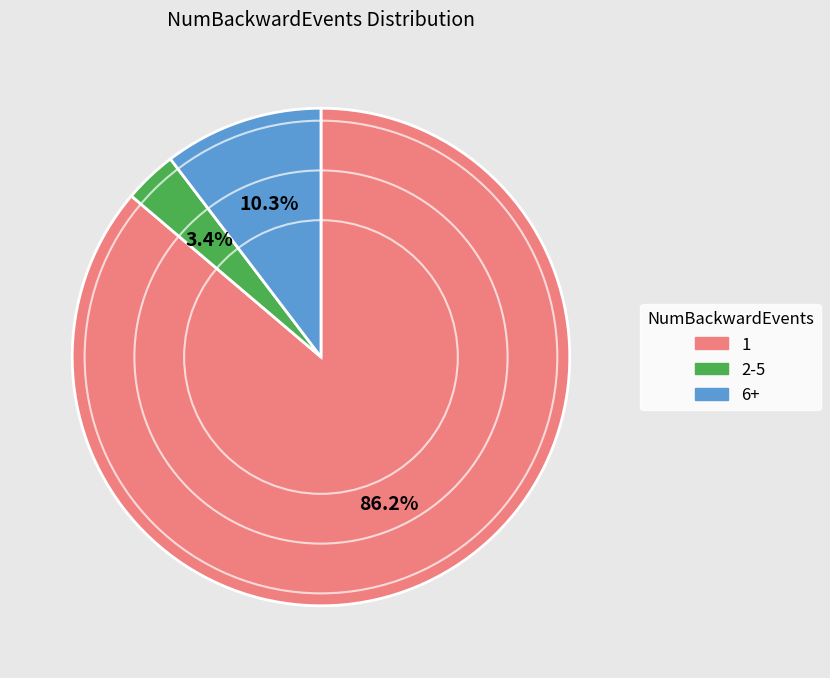

Does any single category account for the majority?

Yes